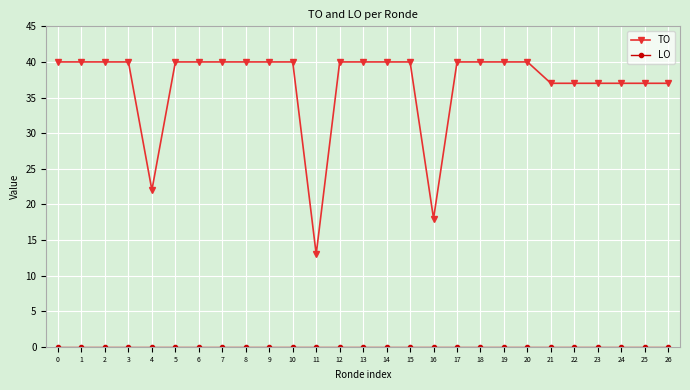

Where is TO nearest to the value 26?

4